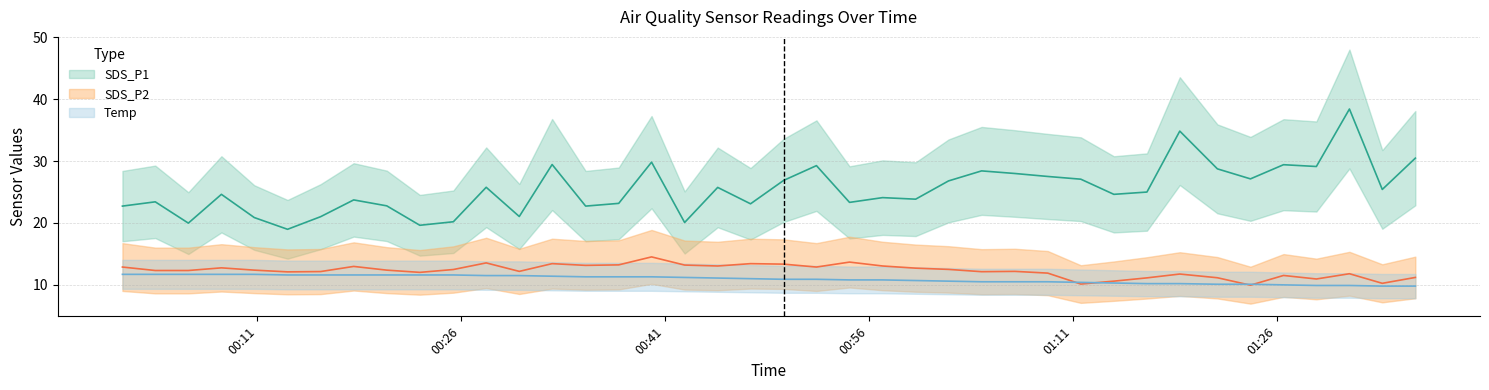

What is the difference between the highest and lowest values at 2022/05/08 00:05:56?

8.3